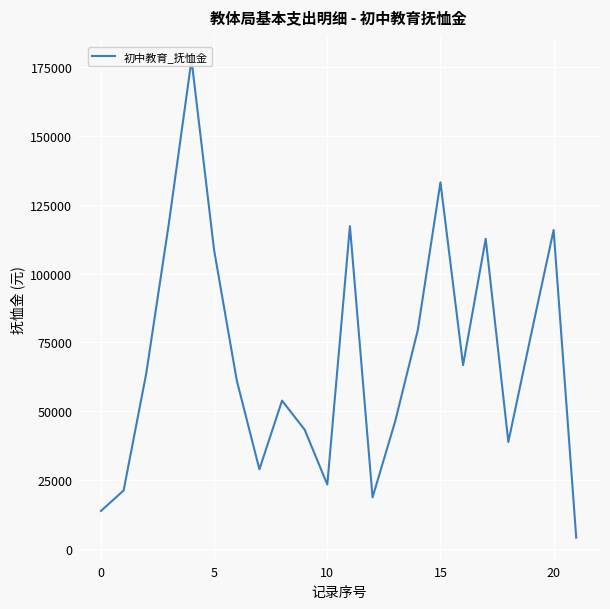

What is the sum of the values at 20 and 14?

187920.0